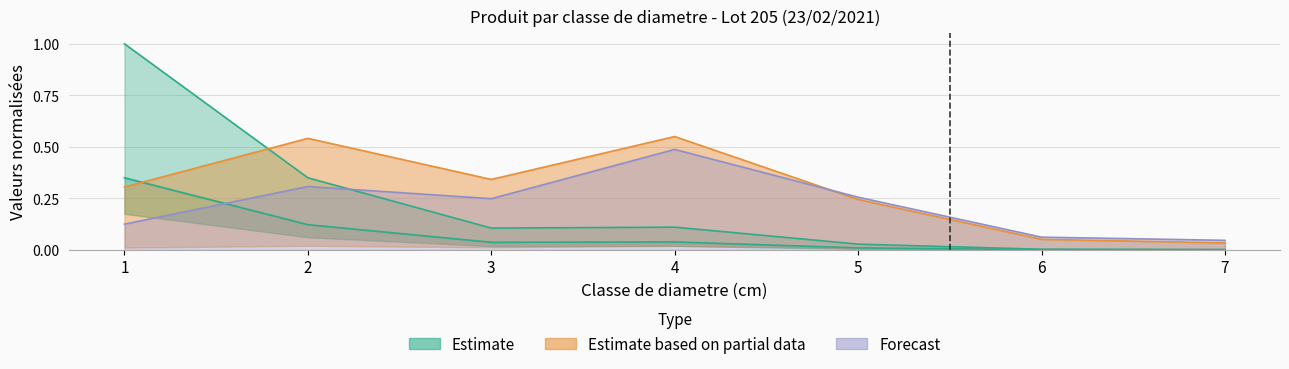

Is it true that produit_nbre equals 0.1 at 2?

False